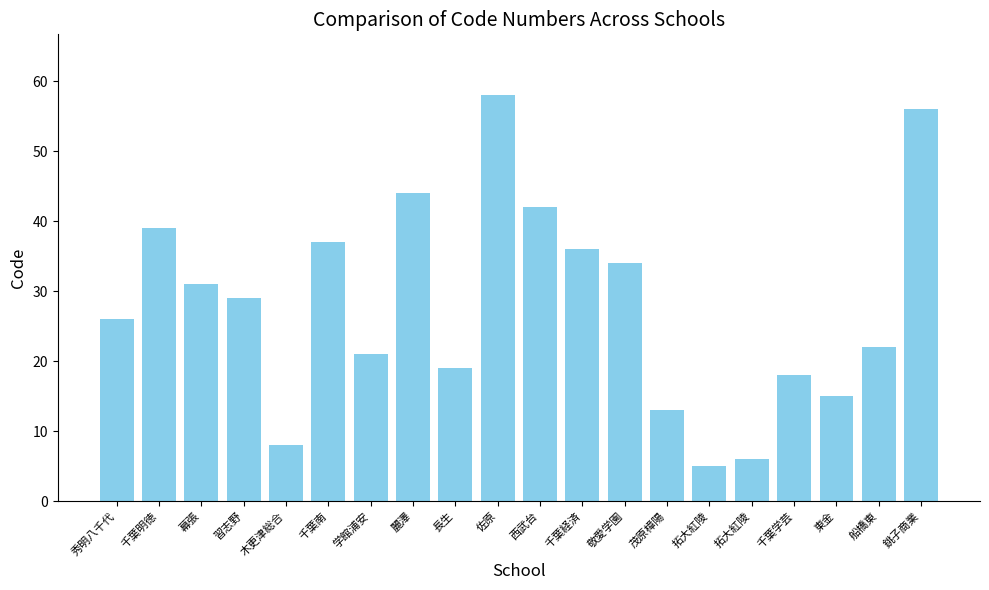

Reading right to left, what are all the values shown in this chart?

56	22	15	18	6	5	13	34	36	42	58	19	44	21	37	8	29	31	39	26